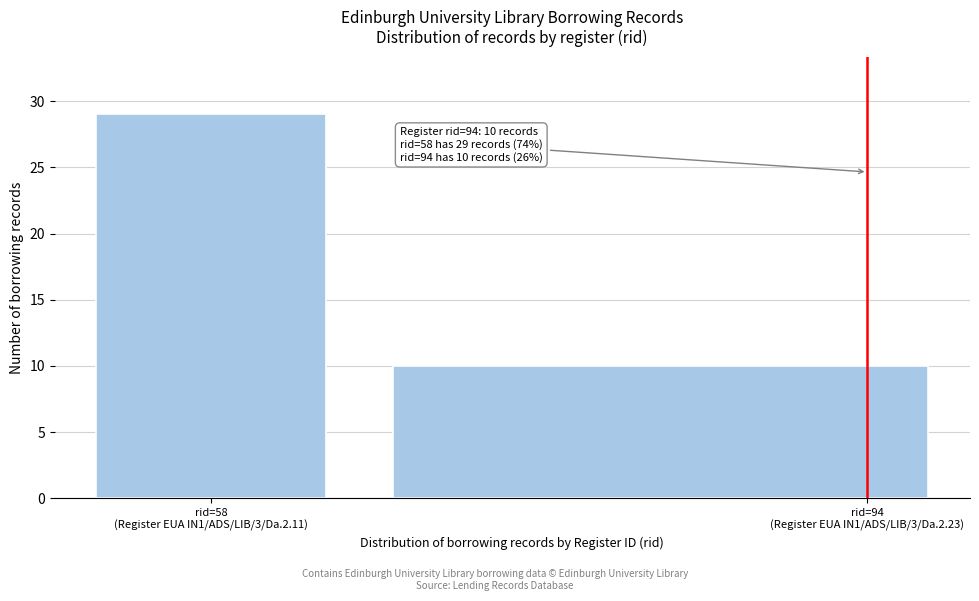

Reading left to right, transcribe all the data shown in this chart.

29	10